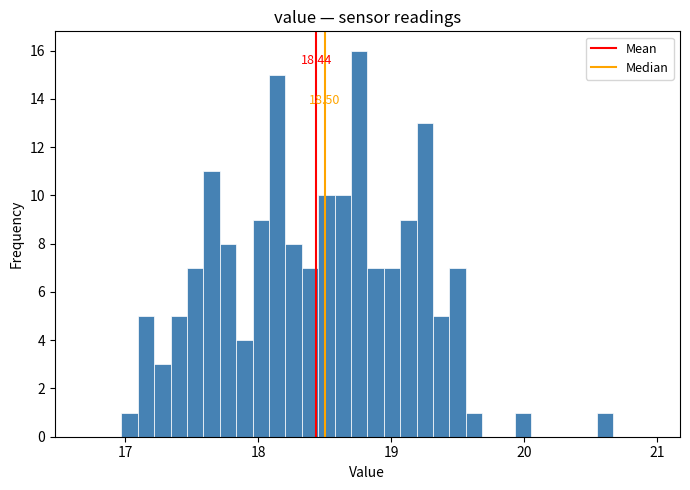

Around what value on the x-axis is the tallest bar? Give the approximate position of its centre, as read against the axis.

18.8